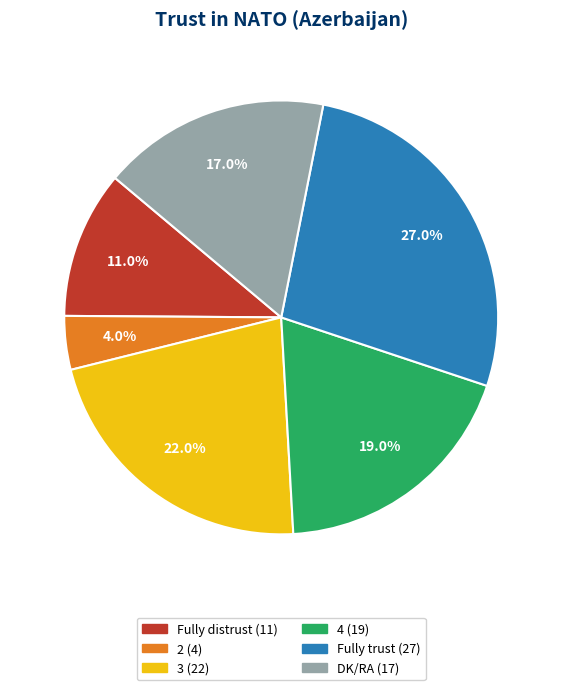

Approximately how many times larger is the value at 3 compared to 4?

1.2